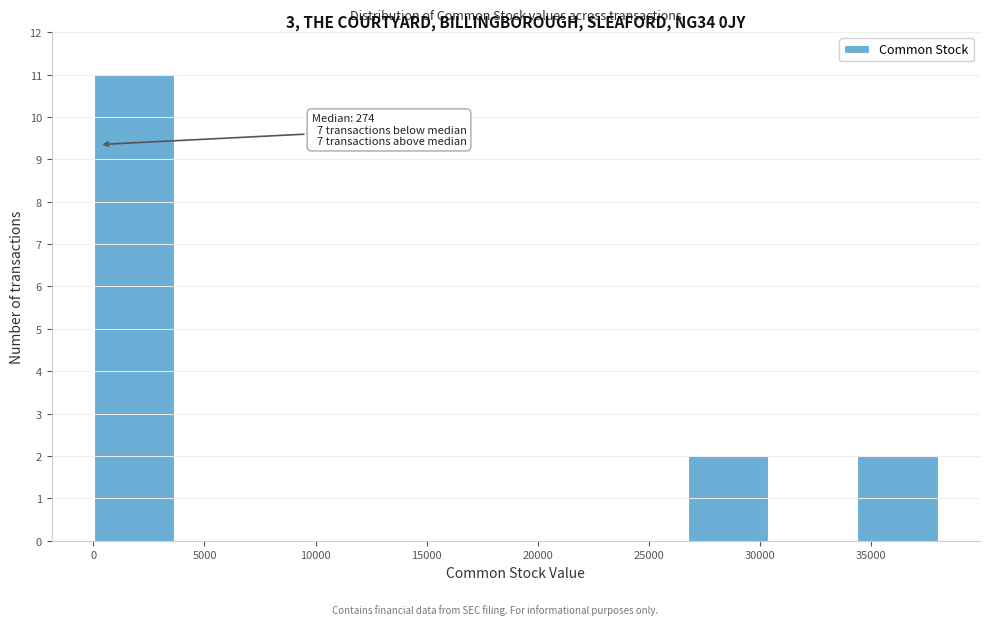

Which range on the x-axis has the tallest bar?

0 to 4000